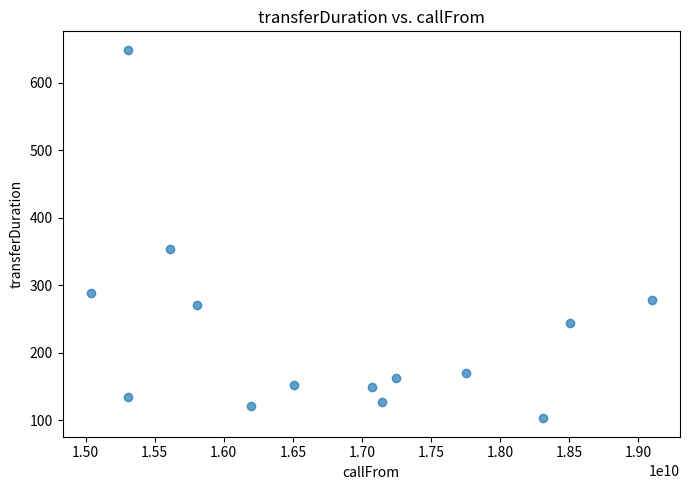

What is the range of Y values (max minus min)?

546